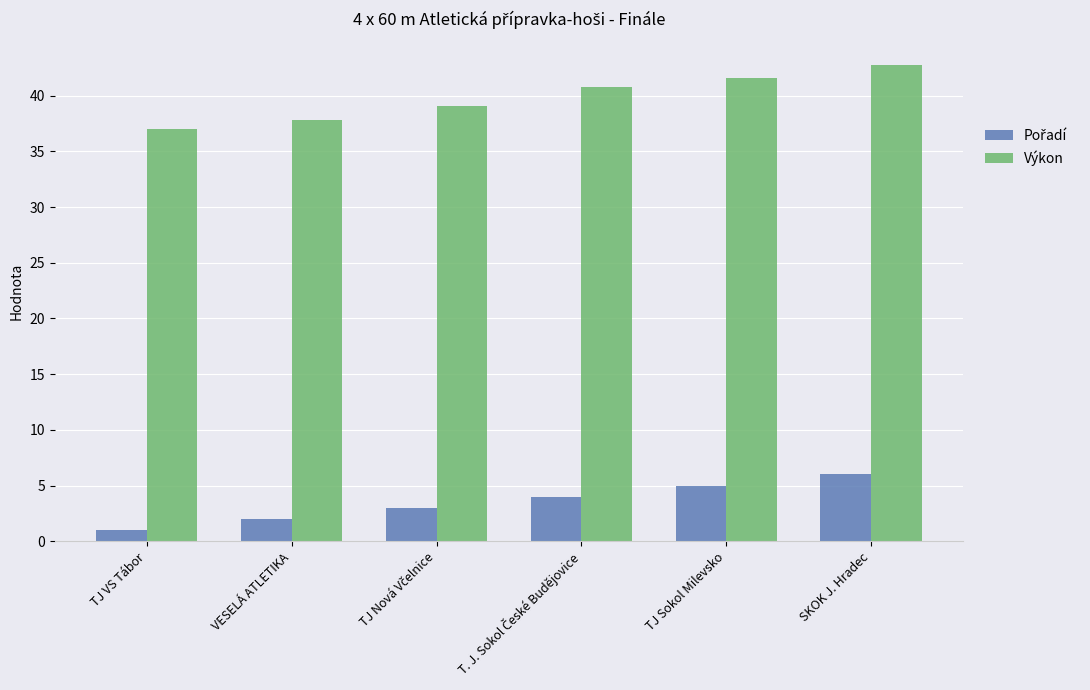

What is the difference between the second highest and minimum values in the Výkon series?

4.6